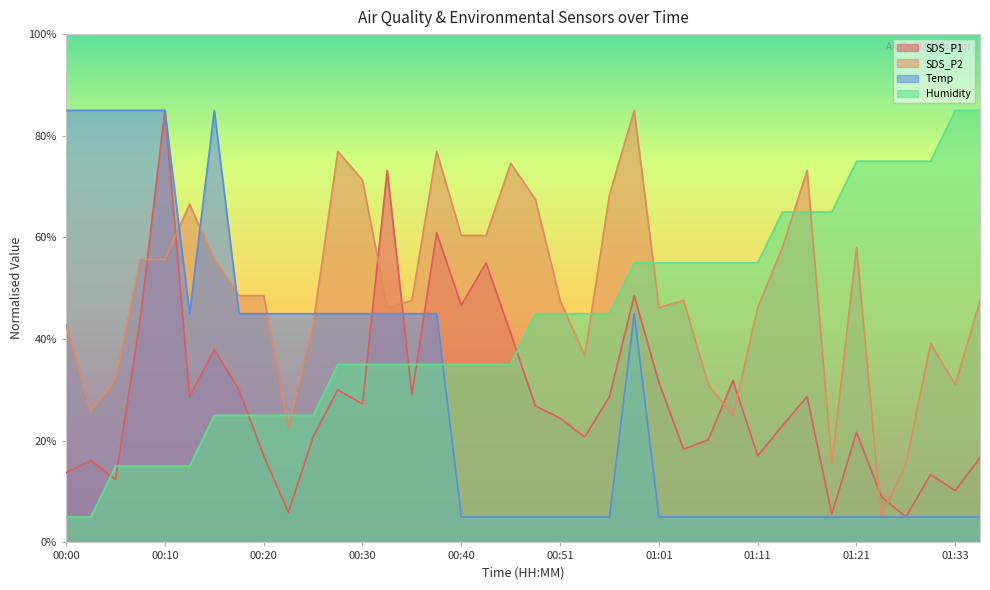

True or false: SDS_P2 has more than 2 points higher than both neighbors.

True